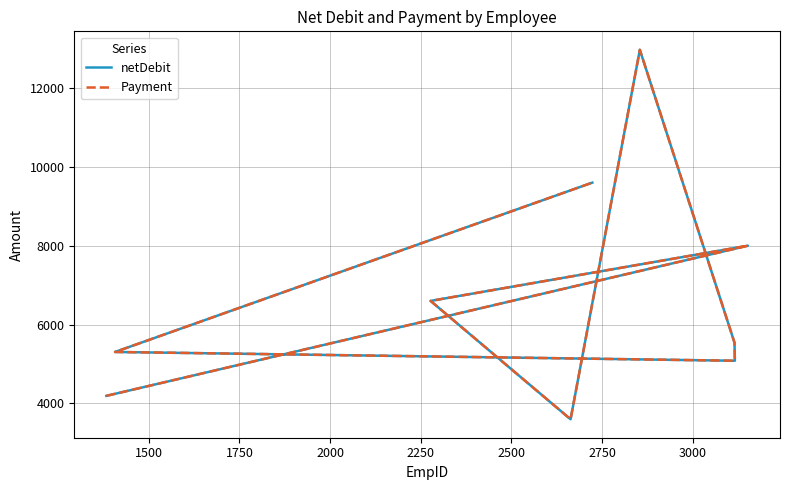

Is the value of Payment at 1250 greater than the value of netDebit at 3250?

No